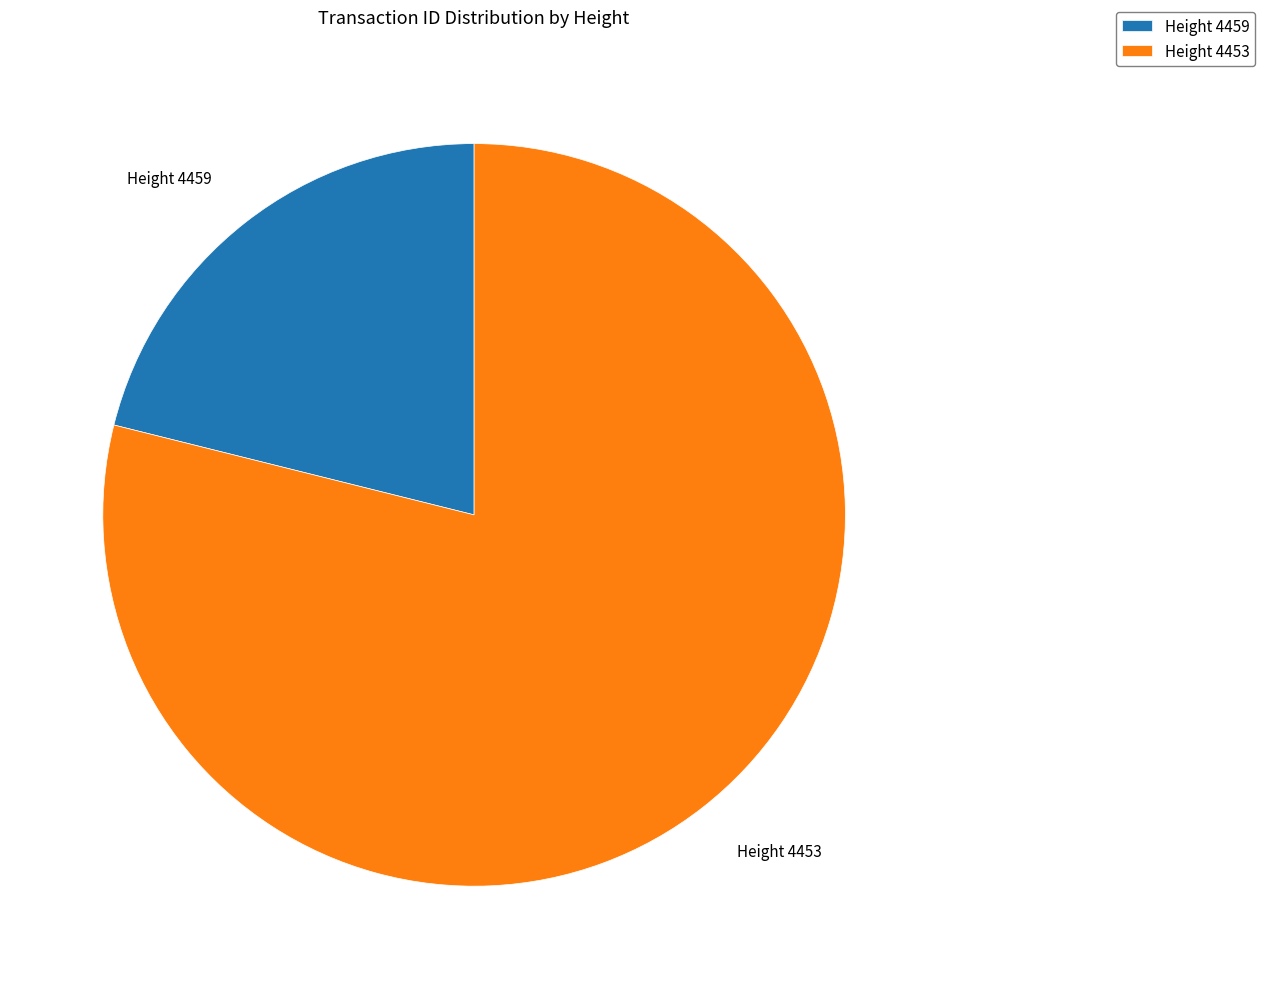

Between Height 4459 and Height 4453, which is larger?

Height 4453